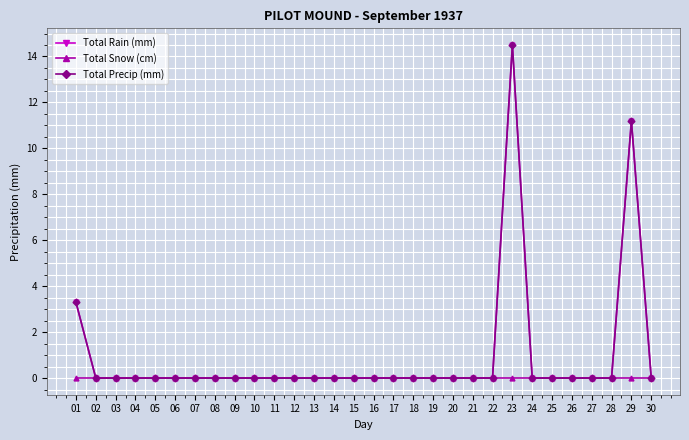

Is this an area chart (filled region under the line)?

No